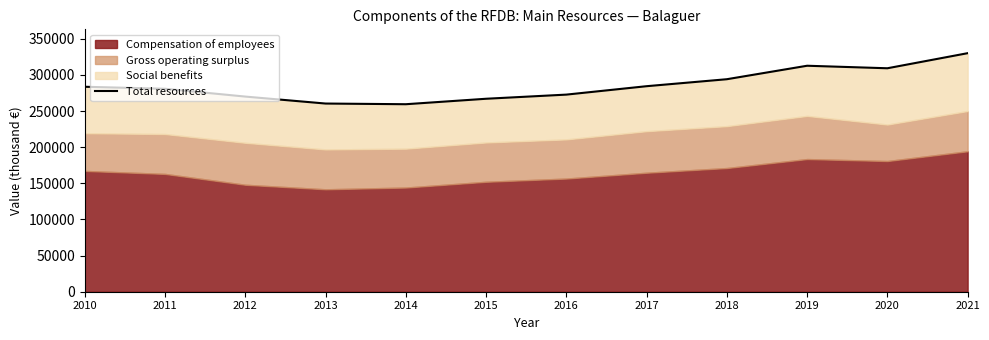

How many interior local peaks (higher than both neighbors) does the data have?

1